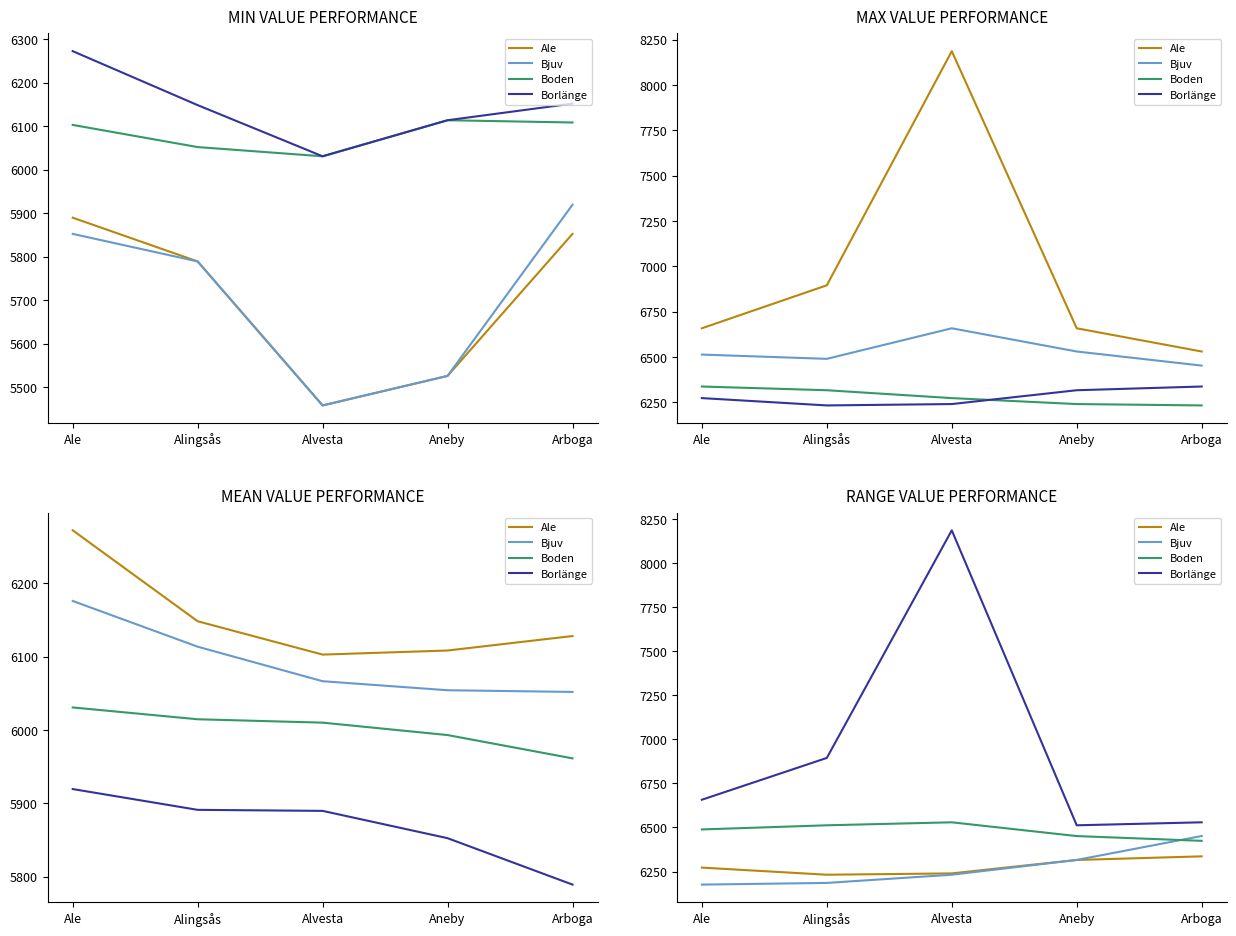

Reading left to right, what are all the values shown in this chart?

Ale: Ale=6272.4	Alingsås=6232.0	Alvesta=6239.6	Aneby=6315.8	Arboga=6336.3
Bjuv: Ale=6176.1	Alingsås=6185.6	Alvesta=6232.0	Aneby=6315.8	Arboga=6451.7
Boden: Ale=6488.9	Alingsås=6512.5	Alvesta=6529.4	Aneby=6451.3	Arboga=6424.3
Borlänge: Ale=6657.4	Alingsås=6894.6	Alvesta=8185.7	Aneby=6512.5	Arboga=6529.4